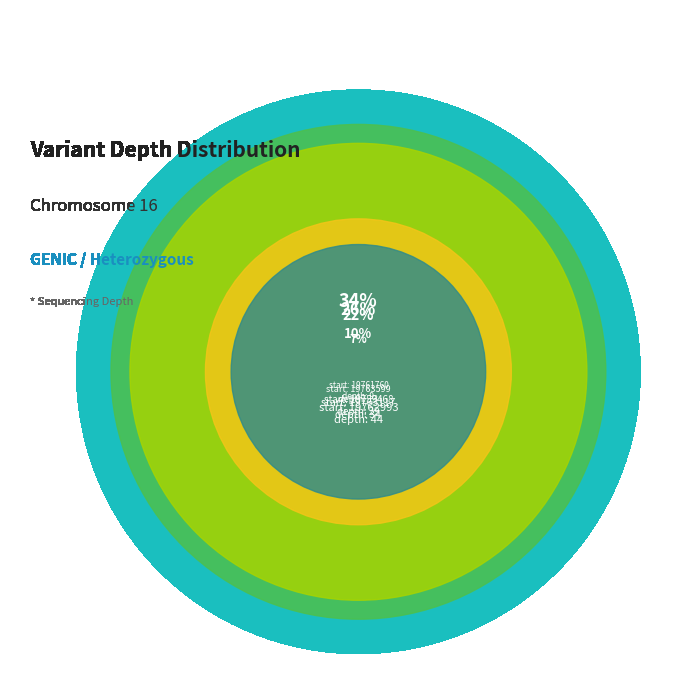

Count the number of slices in the pie.

6